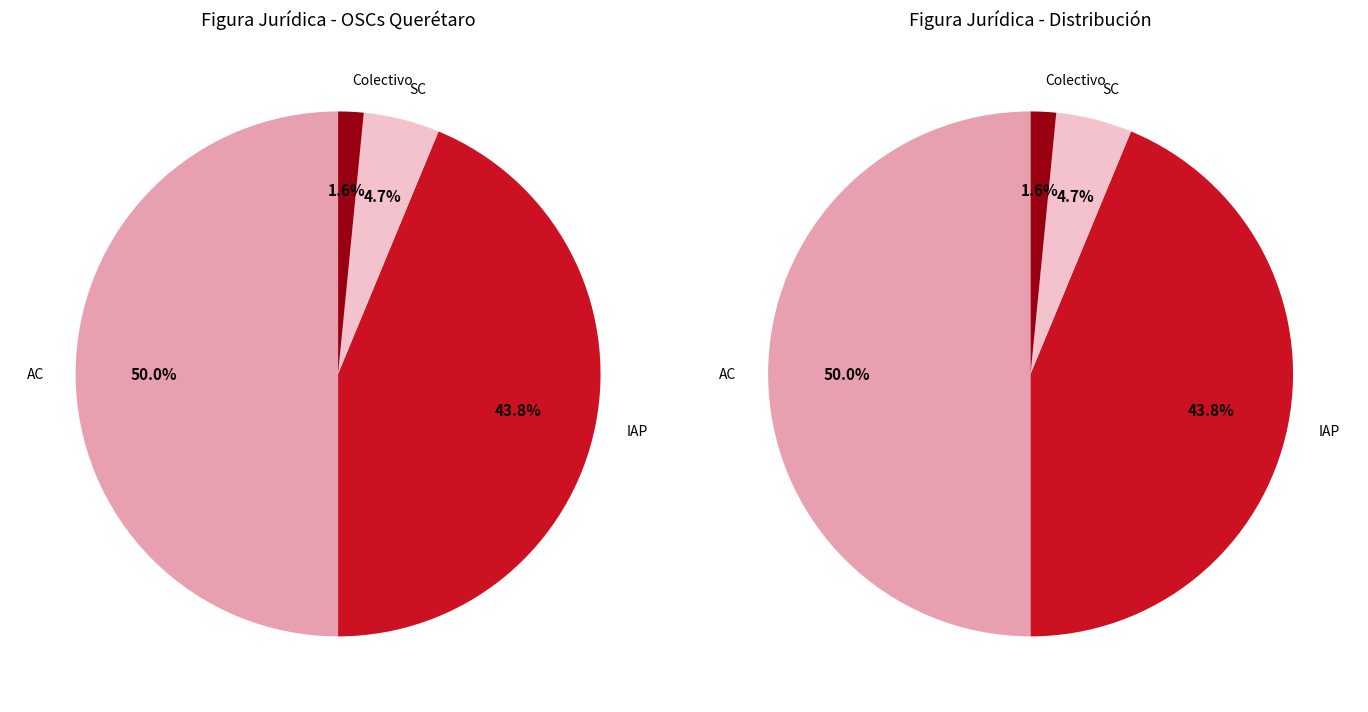

Does IAP represent more than half of the total?

No